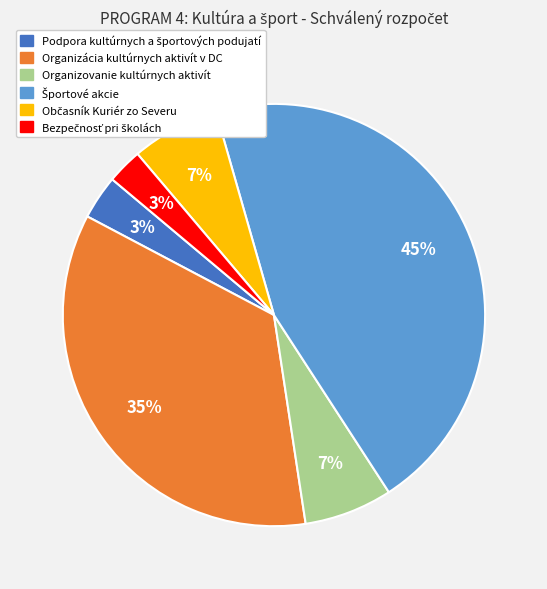

To the nearest percent, what is the average slice percentage?

17%